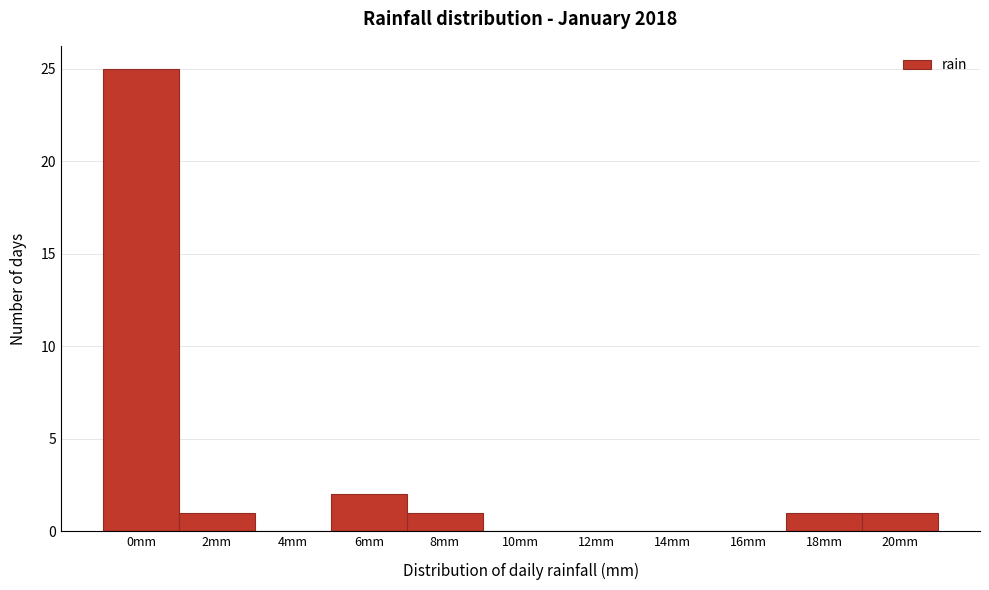

Reading left to right, what are all the values shown in this chart?

0mm=25	2mm=1	4mm=0	6mm=2	8mm=1	10mm=0	12mm=0	14mm=0	16mm=0	18mm=1	20mm=1